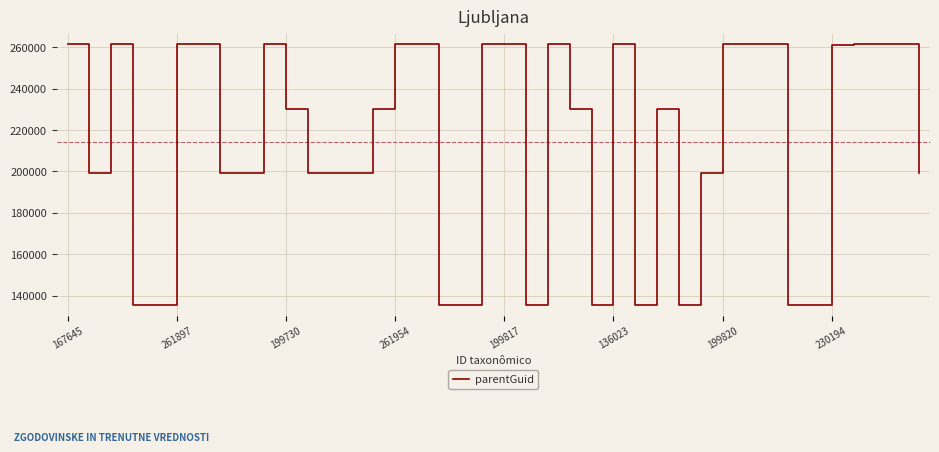

What is the minimum value shown in the chart?

135487